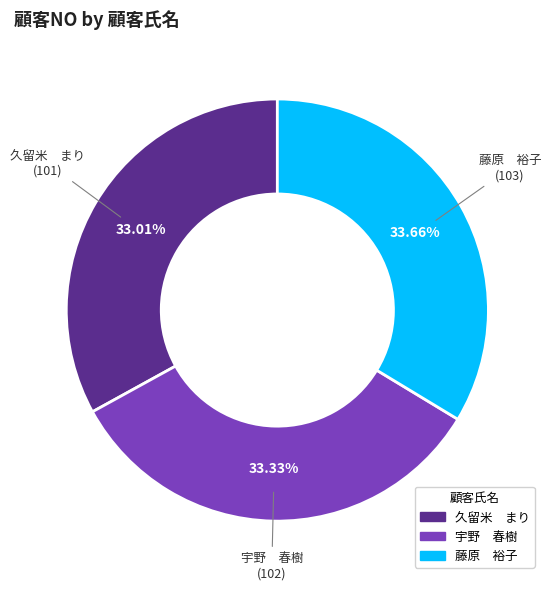

Which has a higher value, 藤原 裕子 or 久留米 まり?

藤原 裕子